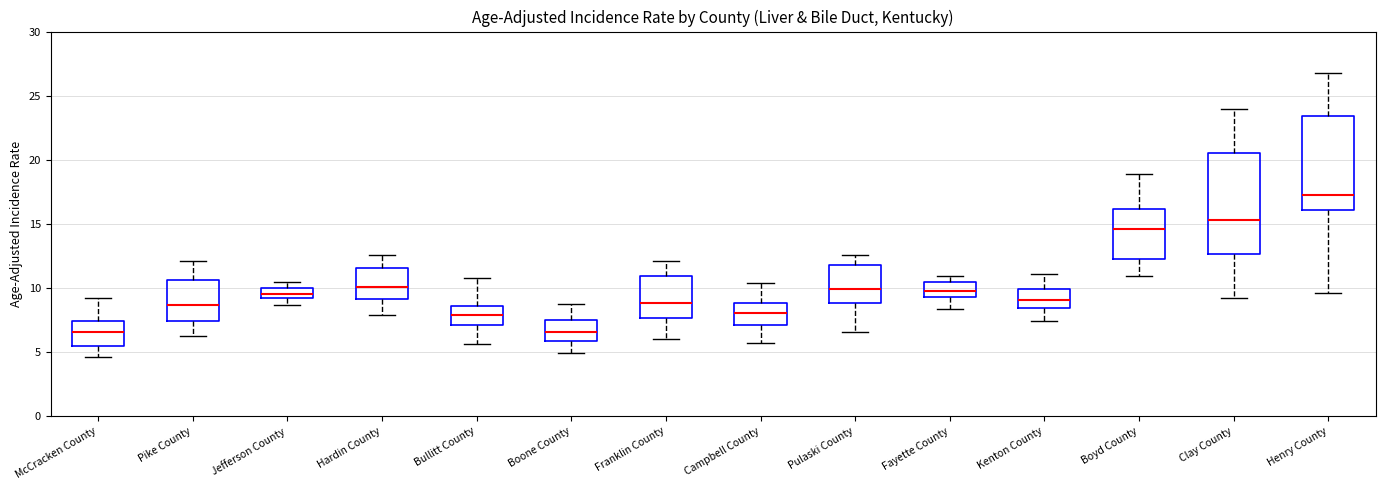

Where is the upper edge of the box for Hardin County on the y-axis? The values are not printed on the chart, so give them approximately, as read against the axis.

11.5